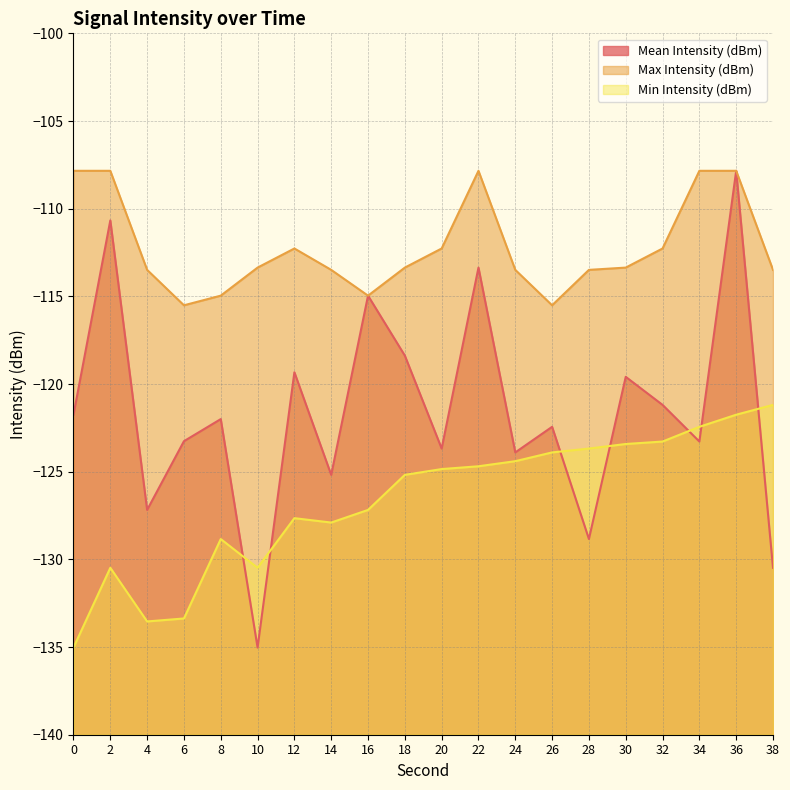

Is it true that Max Intensity (dBm) equals -158.9 at 2?

False